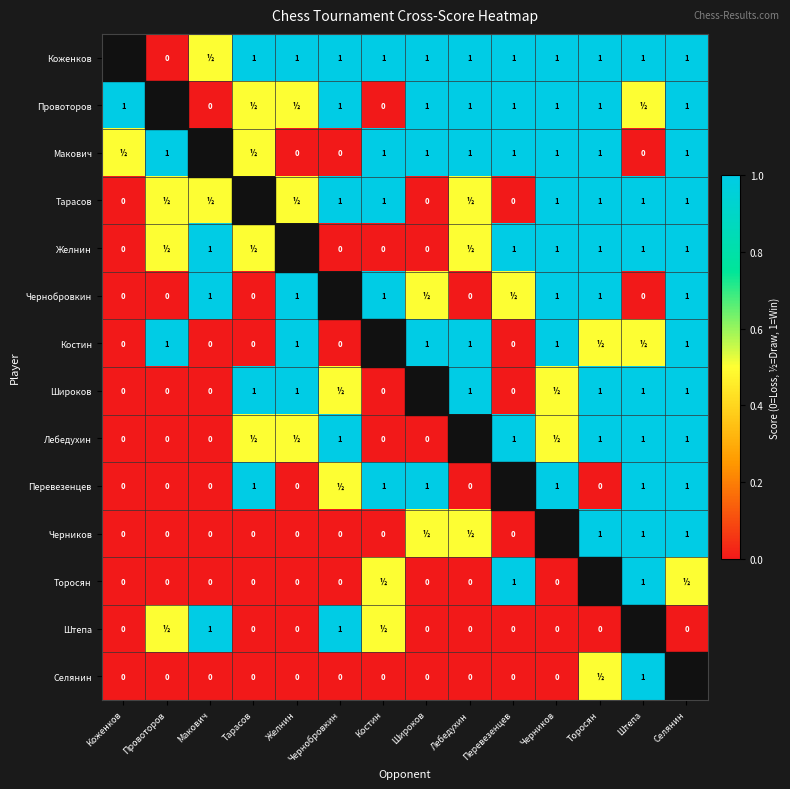

Is the value of Макович at Провоторов greater than the value of Штепа at Коженков?

Yes